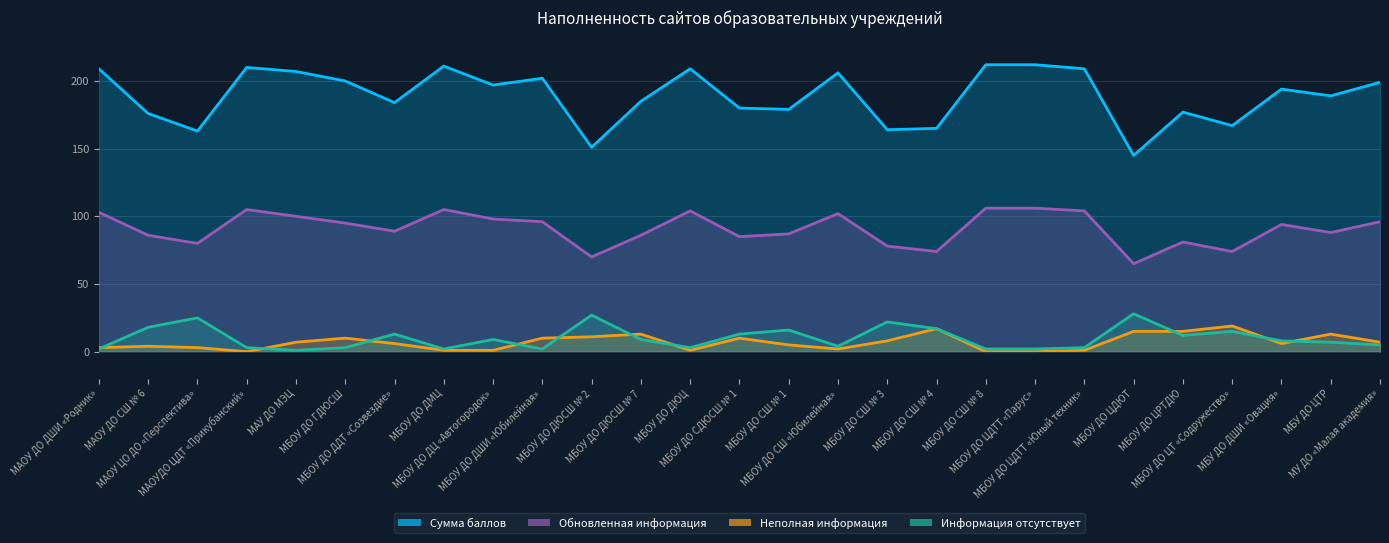

Between МУ ДО «Малая академия» and МБОУ ДО СШ № 1, which is larger?

МУ ДО «Малая академия»